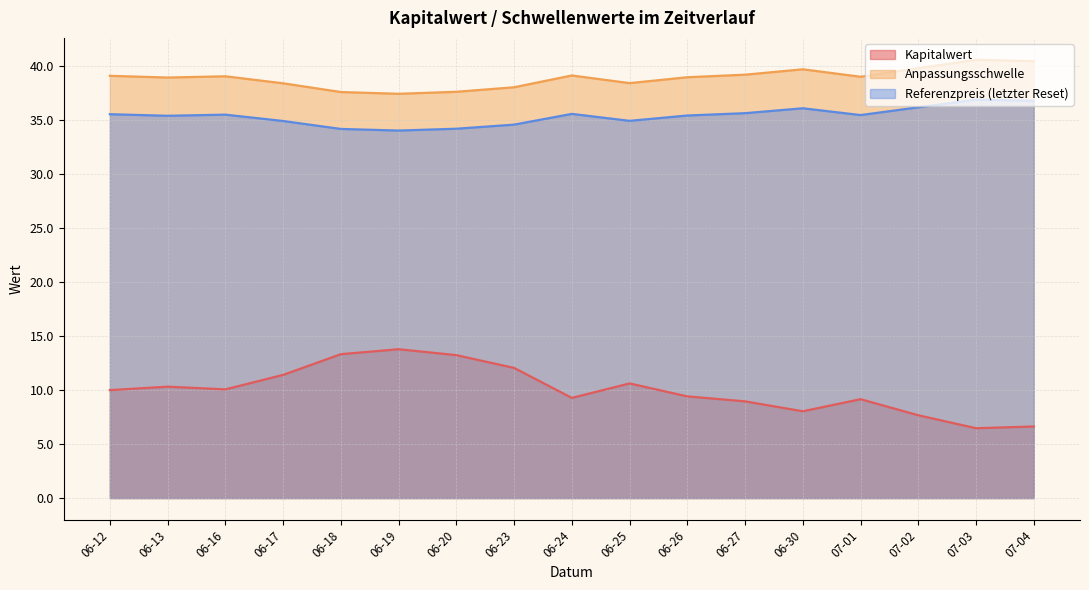

True or false: Anpassungsschwelle has more than 0 interior local peaks.

True